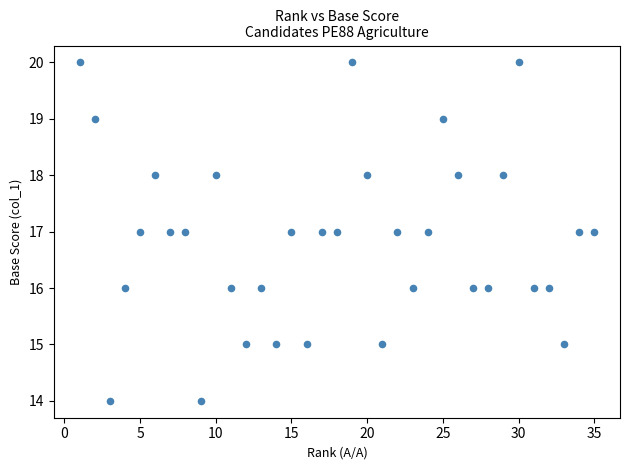

What is the range of Y values (max minus min)?

6